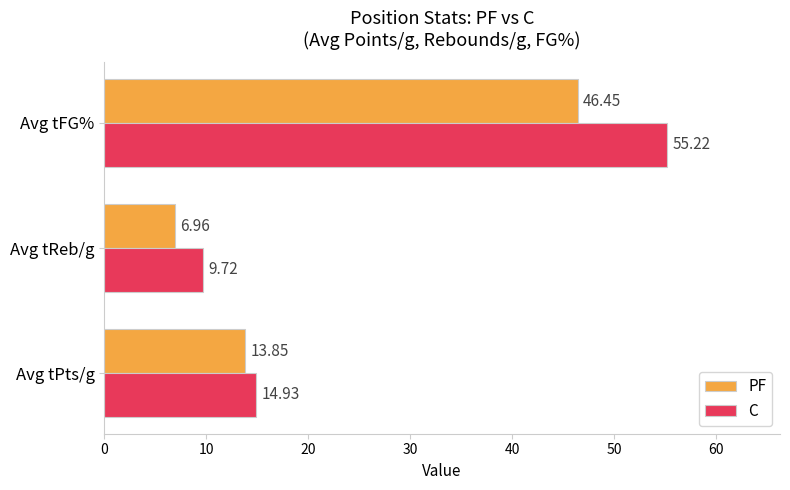

Which series has the widest spread of values?

C